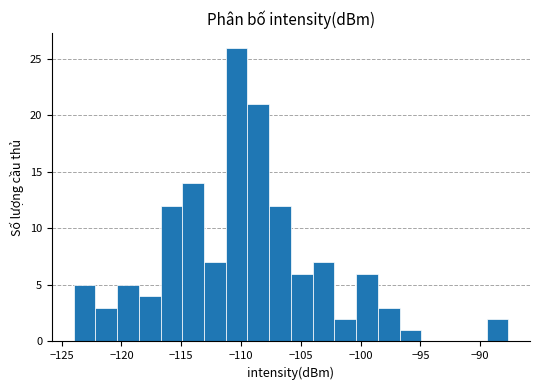

Around what value on the x-axis is the tallest bar? Give the approximate position of its centre, as read against the axis.

-110.5